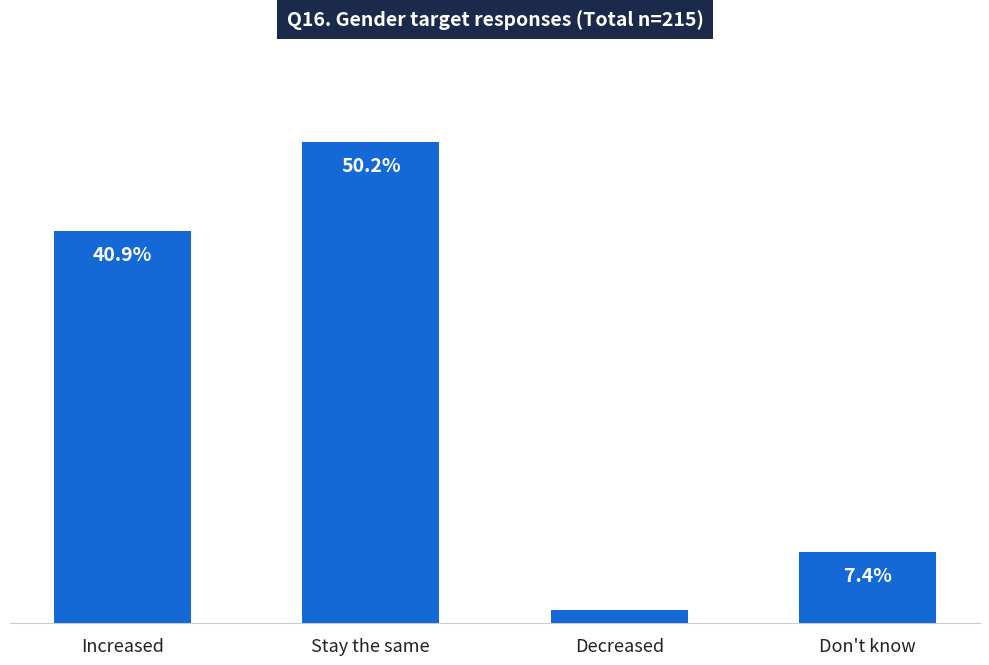

Between Stay the same and Increased, which is larger?

Stay the same